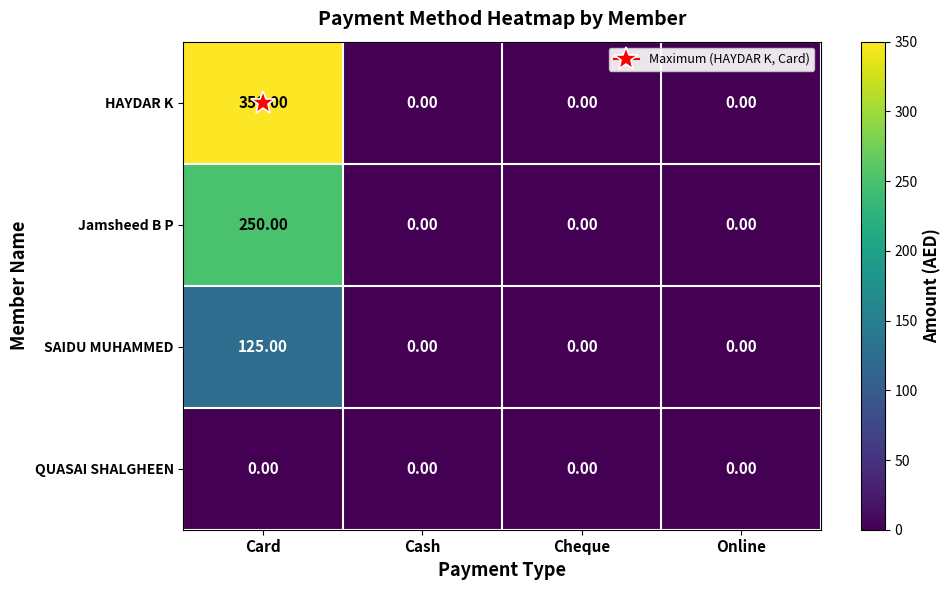

At which label does SAIDU MUHAMMED reach its peak?

Card